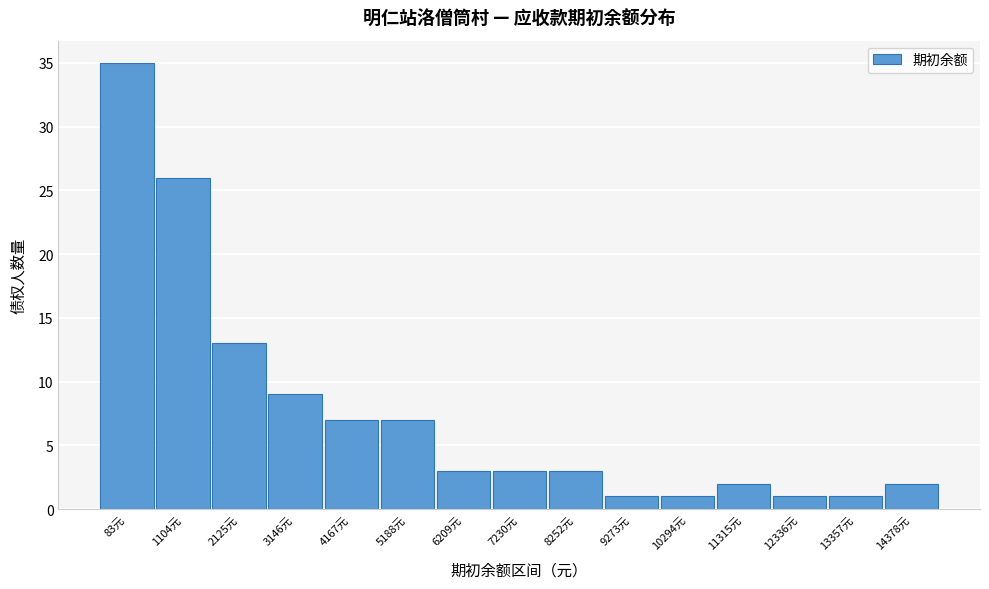

Reading left to right, transcribe all the data shown in this chart.

83元=35	1104元=26	2125元=13	3146元=9	4167元=7	5188元=7	6209元=3	7230元=3	8252元=3	9273元=1	10294元=1	11315元=2	12336元=1	13357元=1	14378元=2